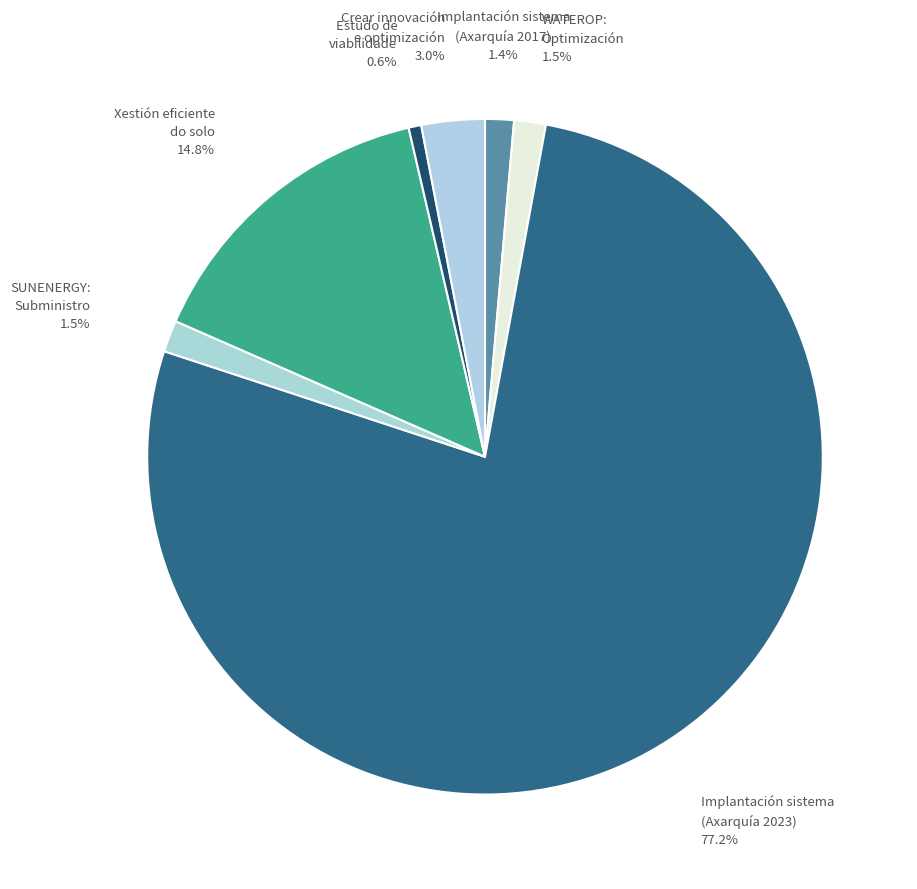

Is there any slice that represents more than half of the pie?

Yes